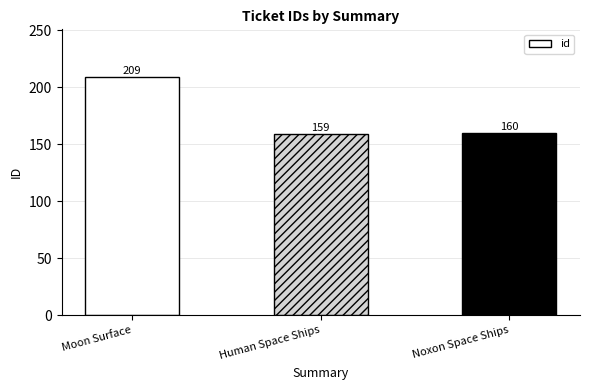

Reading left to right, what are all the values shown in this chart?

209	159	160